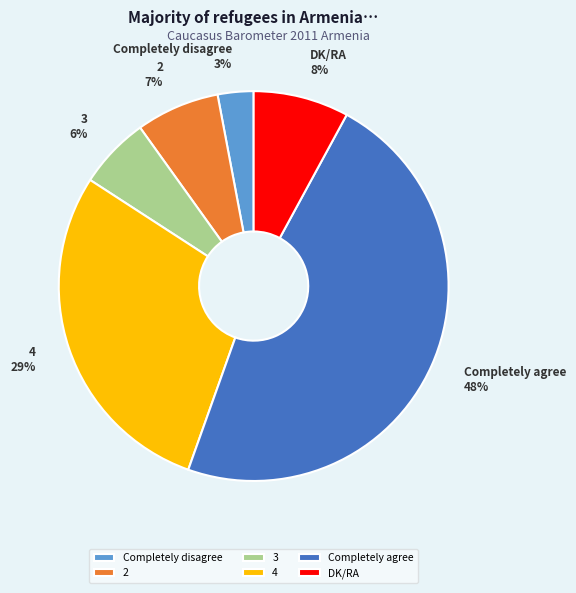

To the nearest percent, what is the average slice percentage?

17%